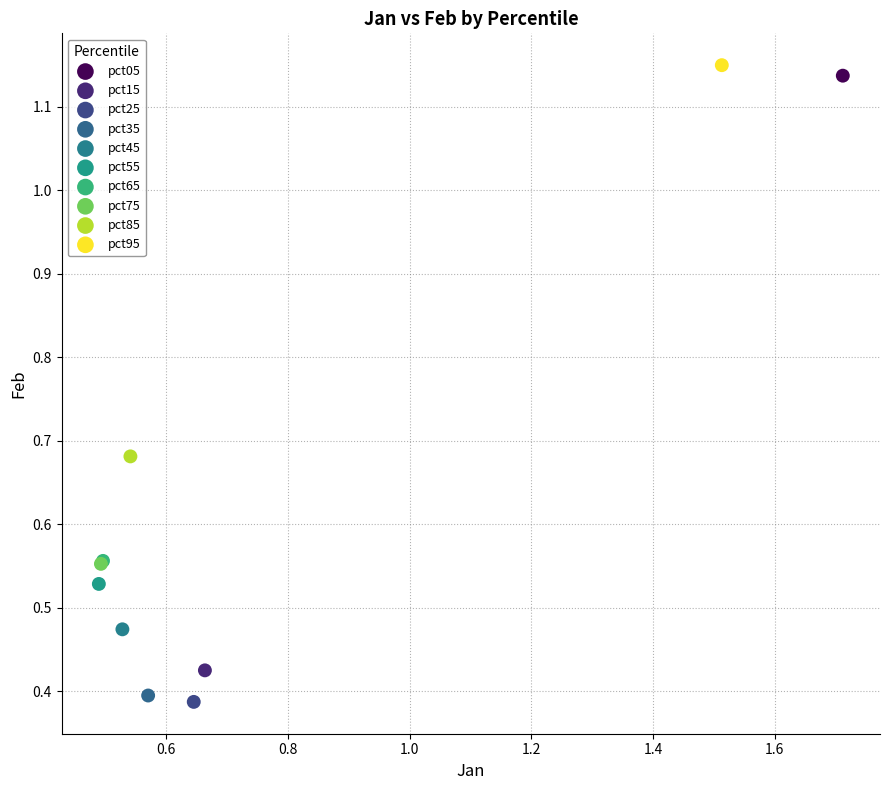

What are all the series names shown in the legend?

pct05, pct15, pct25, pct35, pct45, pct55, pct65, pct75, pct85, pct95